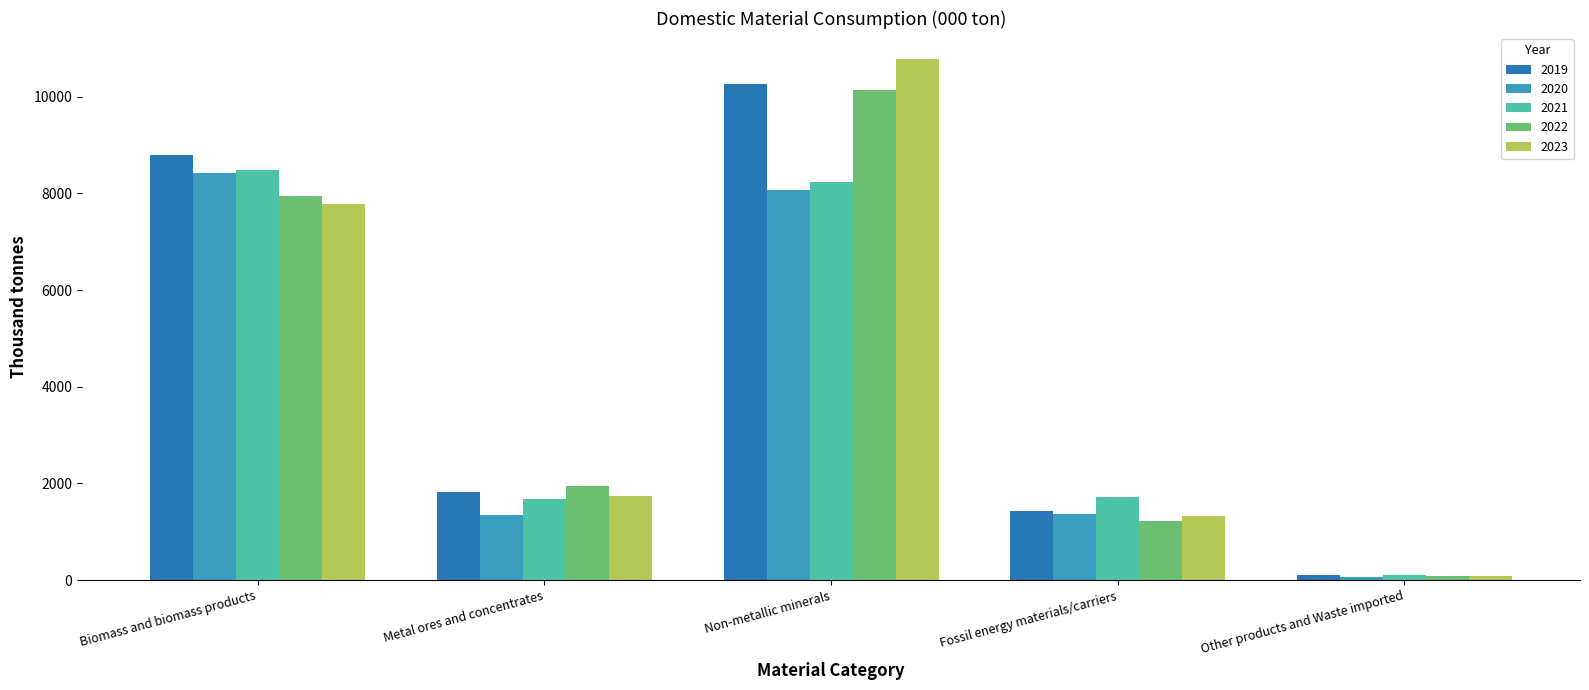

What is the maximum value shown in the chart?

10781.0